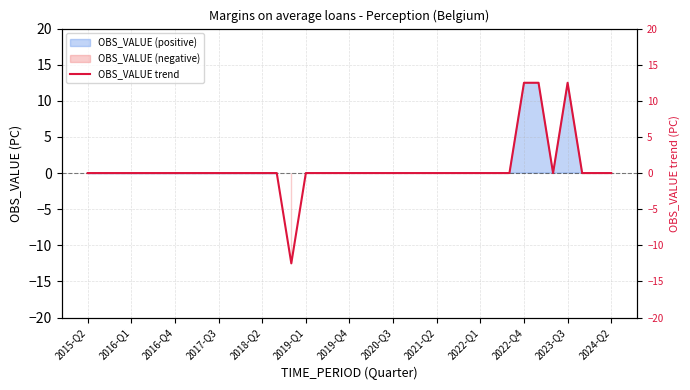

How many points are higher than both their immediate neighbors (excluding endpoints)?

1